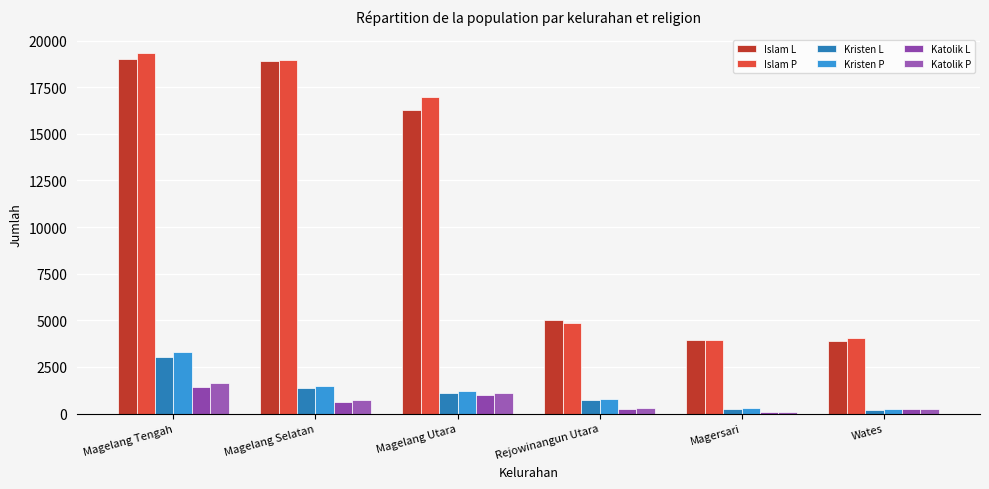

What is the sum of all Kristen L values?

6633